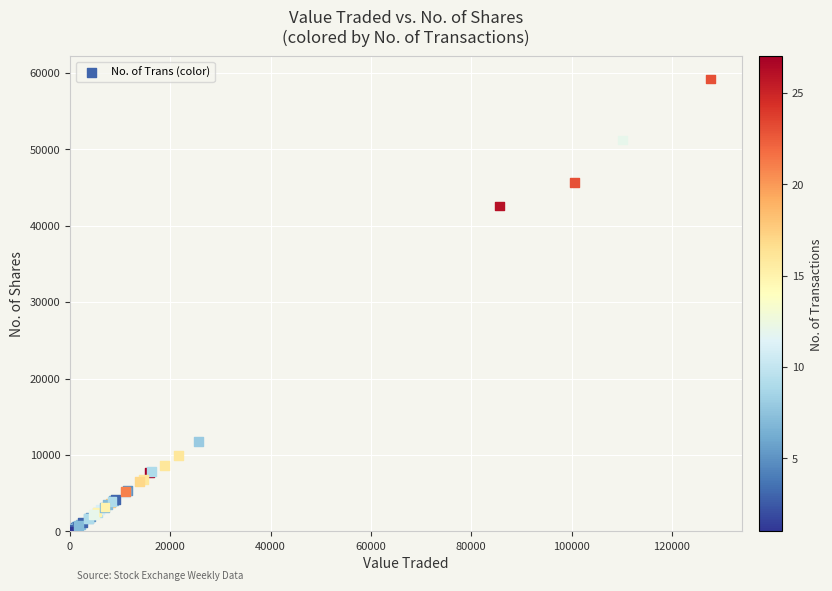

What Y value in the scatter plot is closest to 29616?

42578